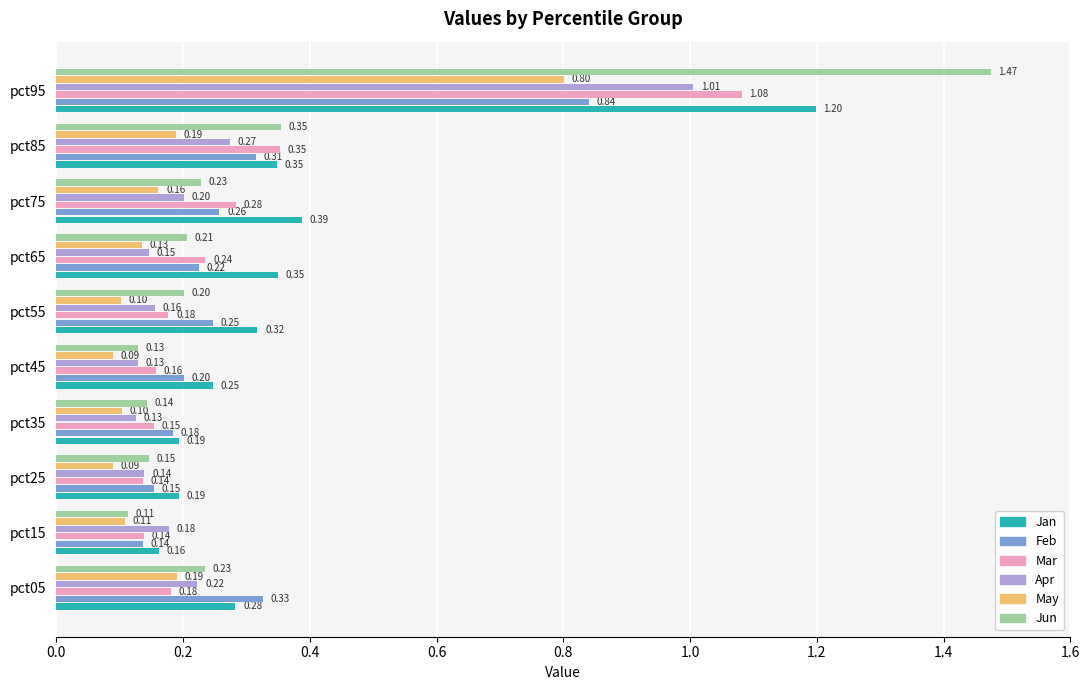

Rank the series by their maximum value, from lowest to highest.

May, Feb, Apr, Mar, Jan, Jun